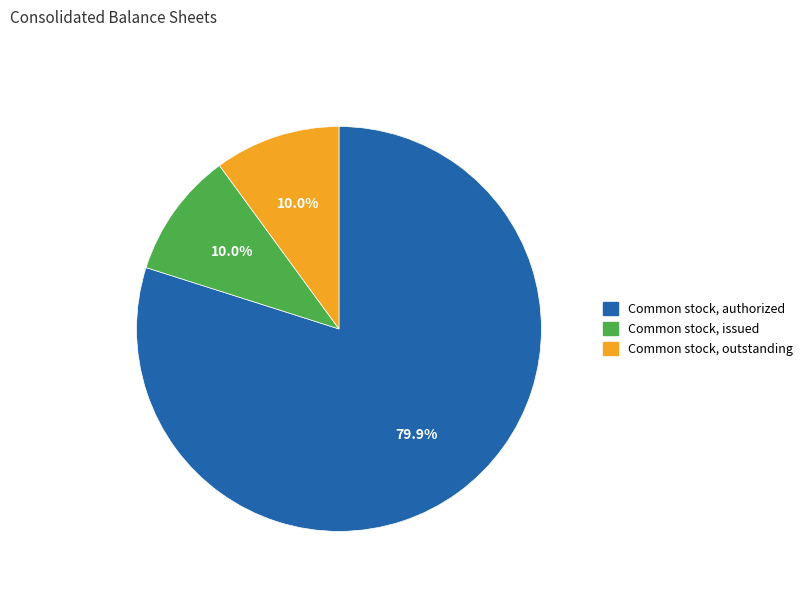

Does Common stock, issued account for over 50% of the chart?

No